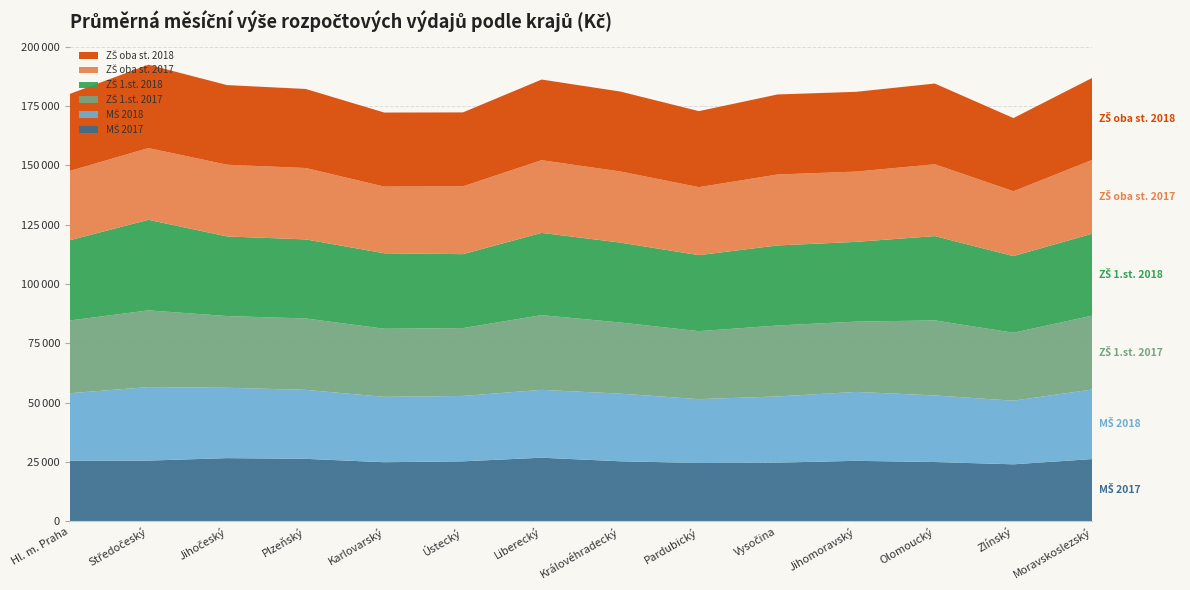

Reading left to right, transcribe all the data shown in this chart.

MŠ 2017: 25530	25597	26634	26330	24900	25285	26810	25300	24579	24730	25496	24986	24028	26230
MŠ 2018: 28450	30971	29644	29068	27550	27561	28590	28503	26911	27896	29047	28059	26810	29320
ZŠ 1.st. 2017: 30640	32331	30223	30089	28700	28582	31490	29980	28650	29899	29614	31628	28635	31110
ZŠ 1.st. 2018: 33830	38154	33548	33309	31800	31154	34660	33674	32028	33726	33608	35518	32298	34520
ZŠ oba st. 2017: 29204	30245	30223	30089	28100	28582	30630	29980	28650	29899	29614	30280	27322	31110
ZŠ oba st. 2018: 32450	35122	33548	33309	31200	31154	33980	33674	32028	33726	33608	34004	30832	34520